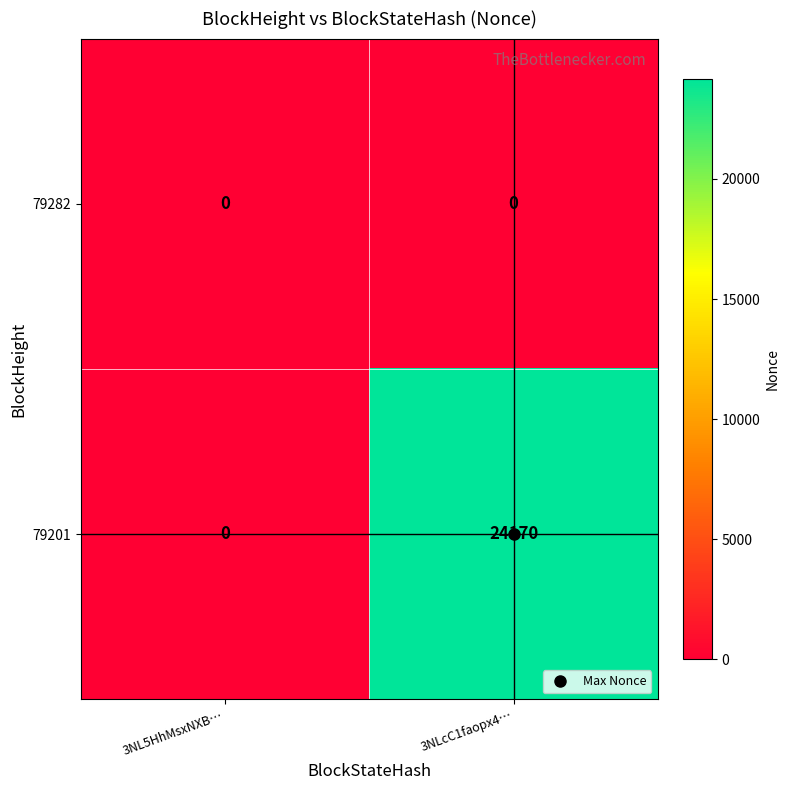

What is the highest value of the 79201 series?

24170